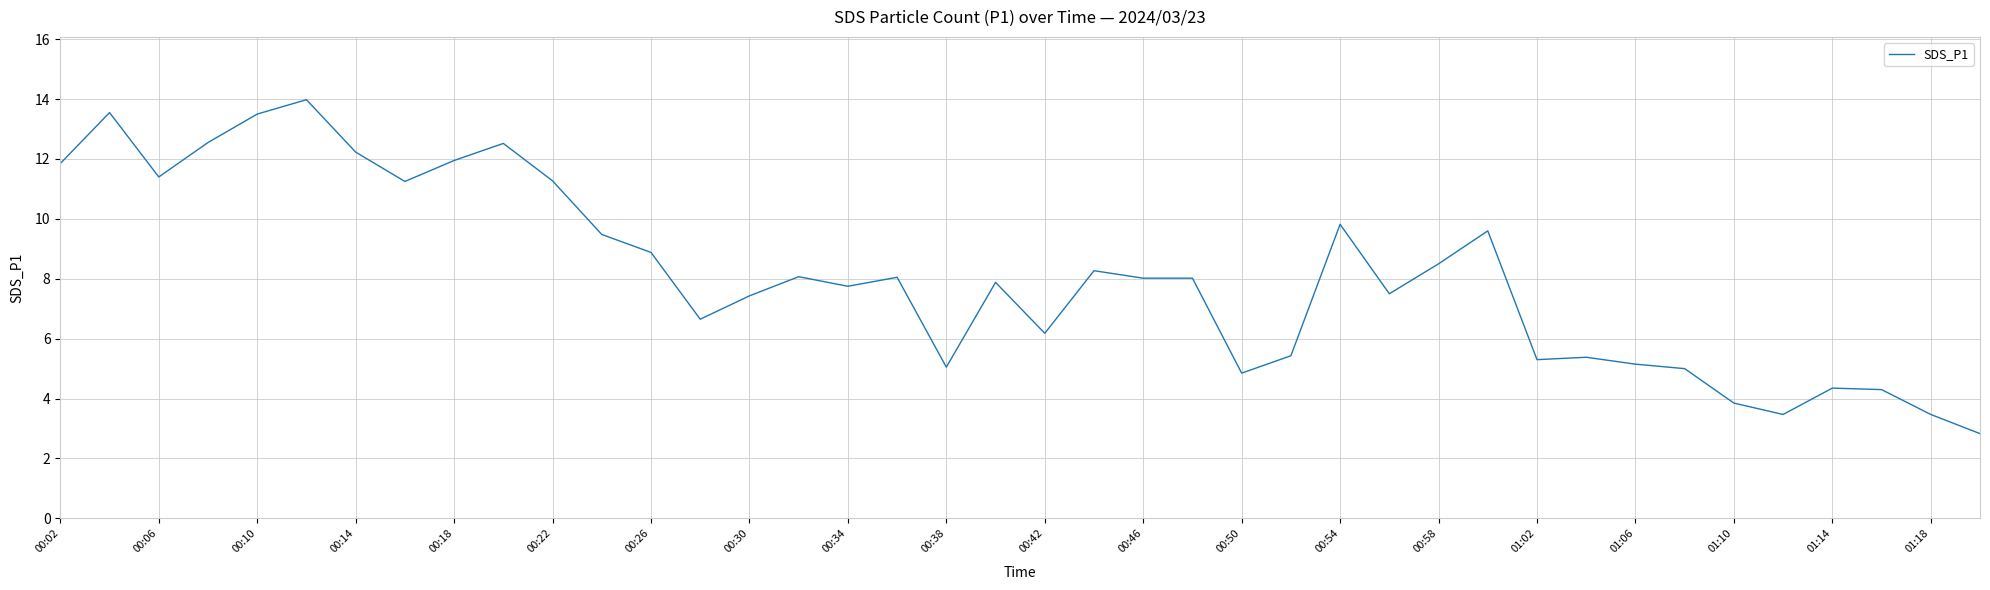

What is the smallest value displayed?

2.8